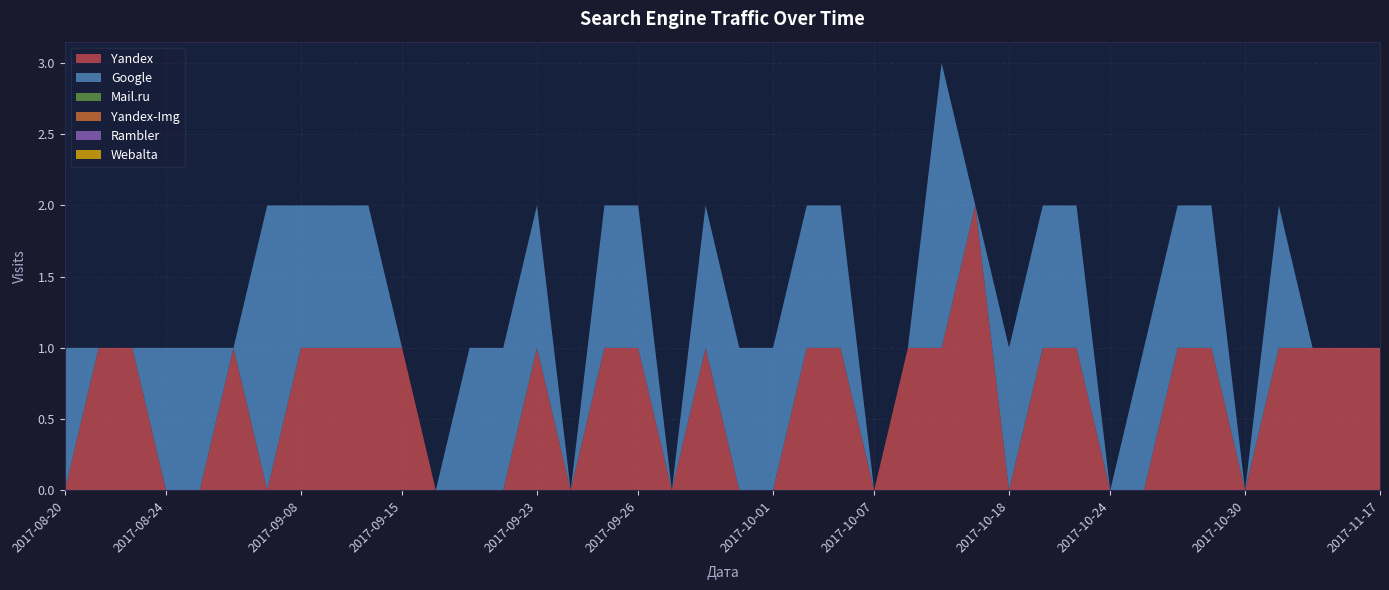

Reading left to right, extract all data points from this chart.

Yandex: 2017-08-20=0	2017-08-21=1	2017-08-22=1	2017-08-24=0	2017-08-30=0	2017-09-01=1	2017-09-07=0	2017-09-08=1	2017-09-09=1	2017-09-13=1	2017-09-15=1	2017-09-17=0	2017-09-20=0	2017-09-22=0	2017-09-23=1	2017-09-24=0	2017-09-25=1	2017-09-26=1	2017-09-27=0	2017-09-28=1	2017-09-30=0	2017-10-01=0	2017-10-02=1	2017-10-04=1	2017-10-07=0	2017-10-08=1	2017-10-09=1	2017-10-13=2	2017-10-18=0	2017-10-22=1	2017-10-23=1	2017-10-24=0	2017-10-25=0	2017-10-28=1	2017-10-29=1	2017-10-30=0	2017-11-03=1	2017-11-05=1	2017-11-15=1	2017-11-17=1
Google: 2017-08-20=1	2017-08-21=0	2017-08-22=0	2017-08-24=1	2017-08-30=1	2017-09-01=0	2017-09-07=2	2017-09-08=1	2017-09-09=1	2017-09-13=1	2017-09-15=0	2017-09-17=0	2017-09-20=1	2017-09-22=1	2017-09-23=1	2017-09-24=0	2017-09-25=1	2017-09-26=1	2017-09-27=0	2017-09-28=1	2017-09-30=1	2017-10-01=1	2017-10-02=1	2017-10-04=1	2017-10-07=0	2017-10-08=0	2017-10-09=2	2017-10-13=0	2017-10-18=1	2017-10-22=1	2017-10-23=1	2017-10-24=0	2017-10-25=1	2017-10-28=1	2017-10-29=1	2017-10-30=0	2017-11-03=1	2017-11-05=0	2017-11-15=0	2017-11-17=0
Mail.ru: 2017-08-20=0	2017-08-21=0	2017-08-22=0	2017-08-24=0	2017-08-30=0	2017-09-01=0	2017-09-07=0	2017-09-08=0	2017-09-09=0	2017-09-13=0	2017-09-15=0	2017-09-17=0	2017-09-20=0	2017-09-22=0	2017-09-23=0	2017-09-24=0	2017-09-25=0	2017-09-26=0	2017-09-27=0	2017-09-28=0	2017-09-30=0	2017-10-01=0	2017-10-02=0	2017-10-04=0	2017-10-07=0	2017-10-08=0	2017-10-09=0	2017-10-13=0	2017-10-18=0	2017-10-22=0	2017-10-23=0	2017-10-24=0	2017-10-25=0	2017-10-28=0	2017-10-29=0	2017-10-30=0	2017-11-03=0	2017-11-05=0	2017-11-15=0	2017-11-17=0
Yandex-Img: 2017-08-20=0	2017-08-21=0	2017-08-22=0	2017-08-24=0	2017-08-30=0	2017-09-01=0	2017-09-07=0	2017-09-08=0	2017-09-09=0	2017-09-13=0	2017-09-15=0	2017-09-17=0	2017-09-20=0	2017-09-22=0	2017-09-23=0	2017-09-24=0	2017-09-25=0	2017-09-26=0	2017-09-27=0	2017-09-28=0	2017-09-30=0	2017-10-01=0	2017-10-02=0	2017-10-04=0	2017-10-07=0	2017-10-08=0	2017-10-09=0	2017-10-13=0	2017-10-18=0	2017-10-22=0	2017-10-23=0	2017-10-24=0	2017-10-25=0	2017-10-28=0	2017-10-29=0	2017-10-30=0	2017-11-03=0	2017-11-05=0	2017-11-15=0	2017-11-17=0
Rambler: 2017-08-20=0	2017-08-21=0	2017-08-22=0	2017-08-24=0	2017-08-30=0	2017-09-01=0	2017-09-07=0	2017-09-08=0	2017-09-09=0	2017-09-13=0	2017-09-15=0	2017-09-17=0	2017-09-20=0	2017-09-22=0	2017-09-23=0	2017-09-24=0	2017-09-25=0	2017-09-26=0	2017-09-27=0	2017-09-28=0	2017-09-30=0	2017-10-01=0	2017-10-02=0	2017-10-04=0	2017-10-07=0	2017-10-08=0	2017-10-09=0	2017-10-13=0	2017-10-18=0	2017-10-22=0	2017-10-23=0	2017-10-24=0	2017-10-25=0	2017-10-28=0	2017-10-29=0	2017-10-30=0	2017-11-03=0	2017-11-05=0	2017-11-15=0	2017-11-17=0
Webalta: 2017-08-20=0	2017-08-21=0	2017-08-22=0	2017-08-24=0	2017-08-30=0	2017-09-01=0	2017-09-07=0	2017-09-08=0	2017-09-09=0	2017-09-13=0	2017-09-15=0	2017-09-17=0	2017-09-20=0	2017-09-22=0	2017-09-23=0	2017-09-24=0	2017-09-25=0	2017-09-26=0	2017-09-27=0	2017-09-28=0	2017-09-30=0	2017-10-01=0	2017-10-02=0	2017-10-04=0	2017-10-07=0	2017-10-08=0	2017-10-09=0	2017-10-13=0	2017-10-18=0	2017-10-22=0	2017-10-23=0	2017-10-24=0	2017-10-25=0	2017-10-28=0	2017-10-29=0	2017-10-30=0	2017-11-03=0	2017-11-05=0	2017-11-15=0	2017-11-17=0